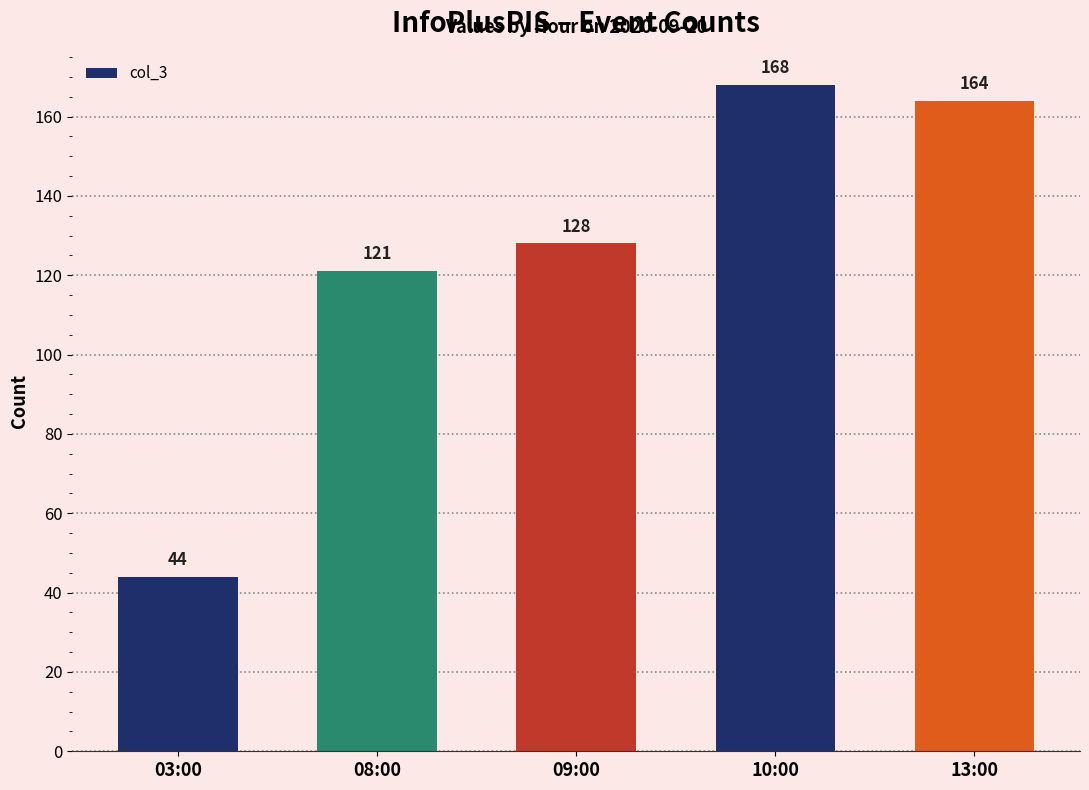

Rank the categories by value from lowest to highest.

03:00, 08:00, 09:00, 13:00, 10:00